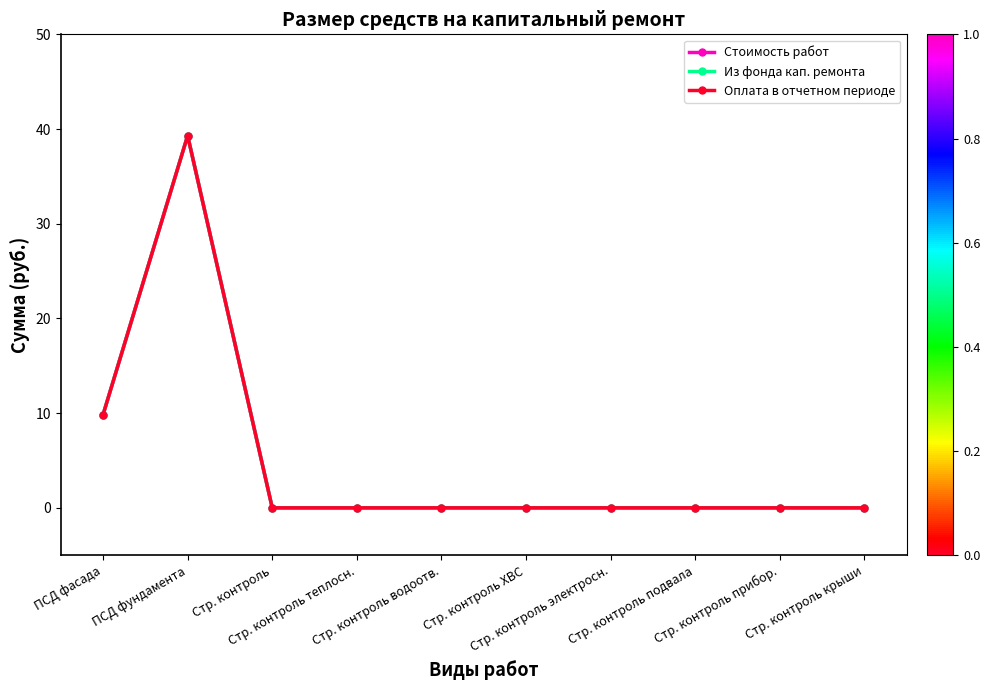

How many lines are shown in the chart?

3